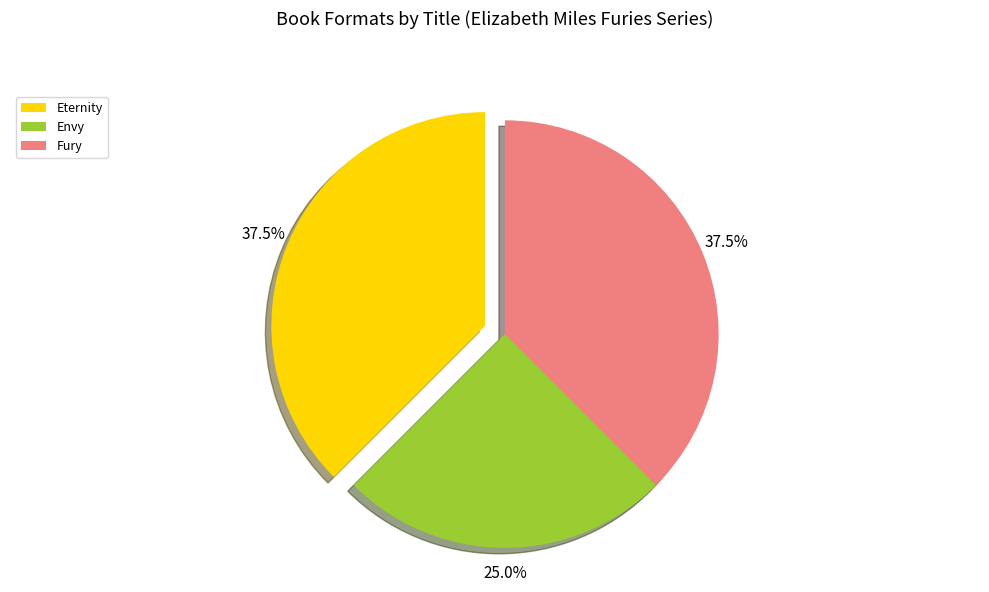

Is there a majority slice in this chart?

No